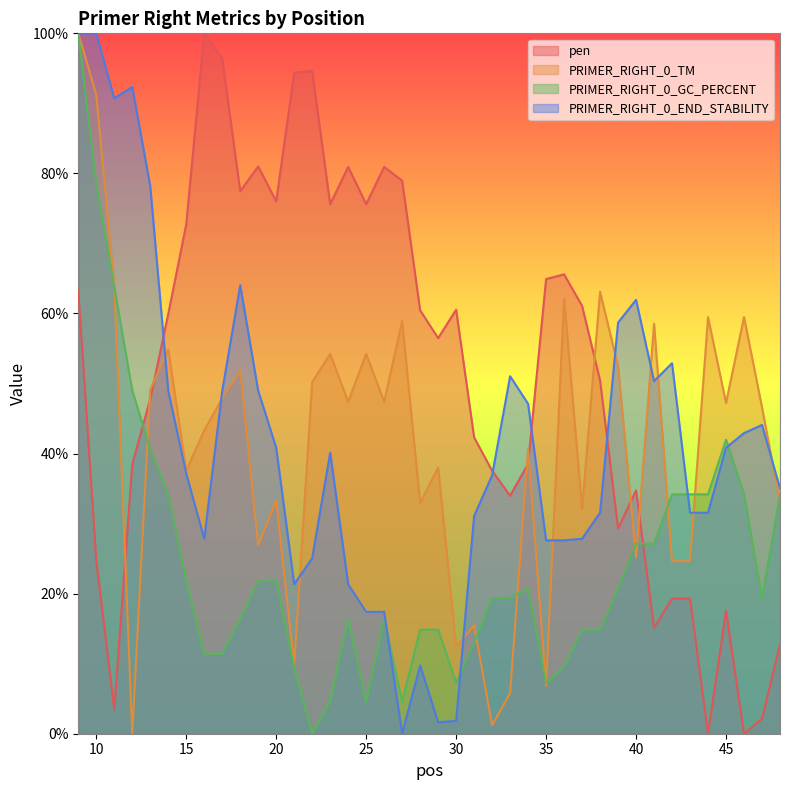

At which category is the sum across all series the highest?

9